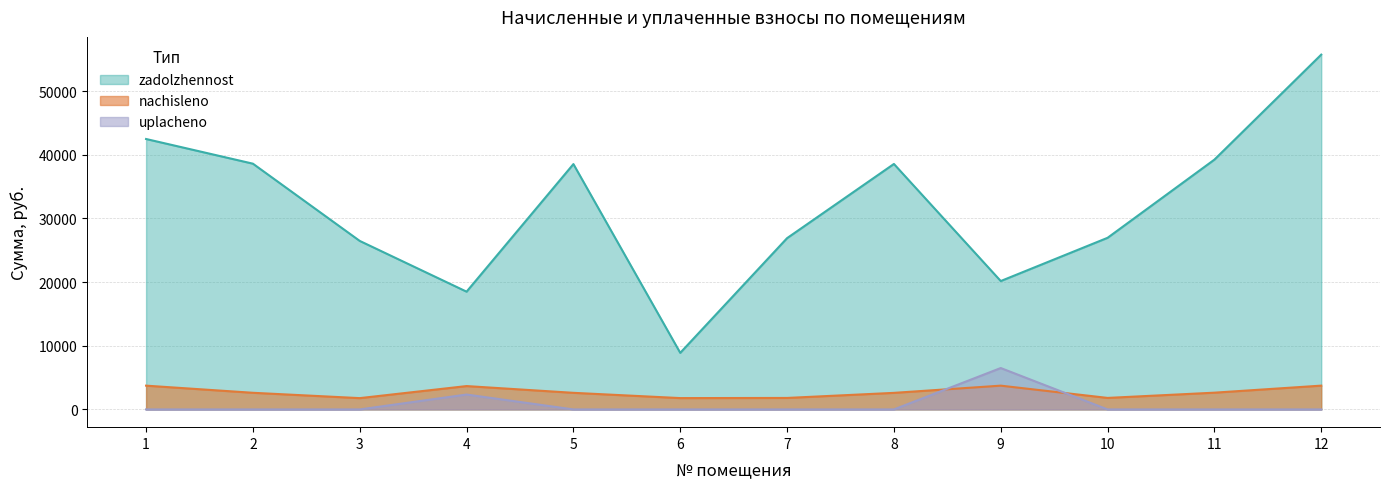

How many lines are shown in the chart?

3